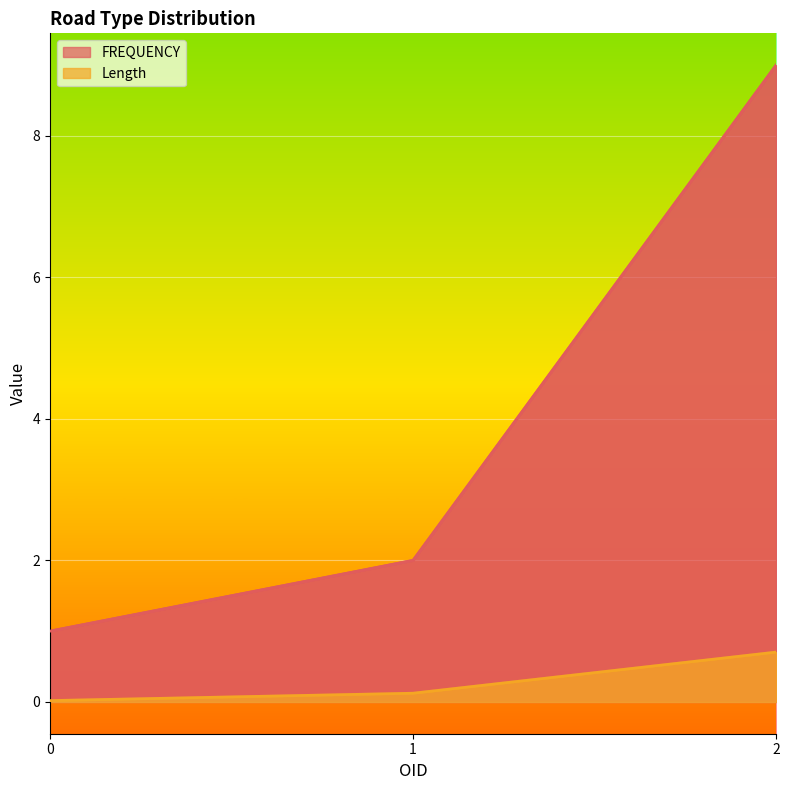

What is the maximum value for FREQUENCY?

9.0